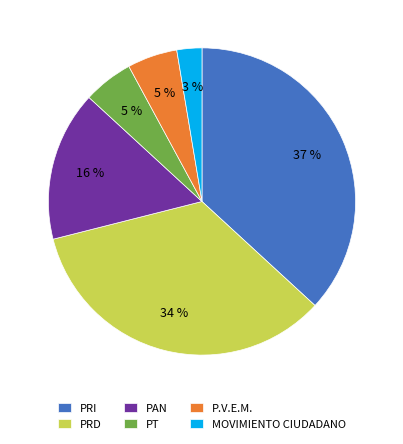

Which has a higher value, PRD or PRI?

PRI